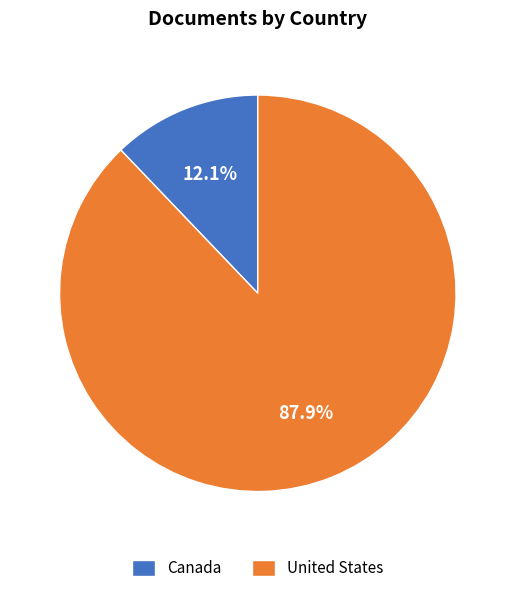

To the nearest percent, what is the difference between the largest and smallest slice percentages?

76%